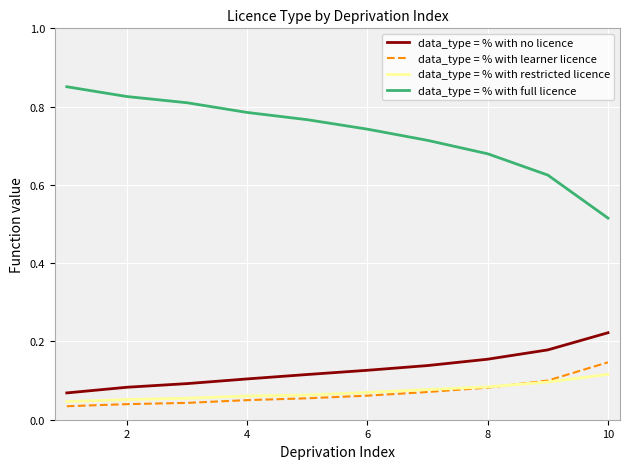

True or false: data_type = % with no licence and data_type = % with restricted licence cross at least once.

False